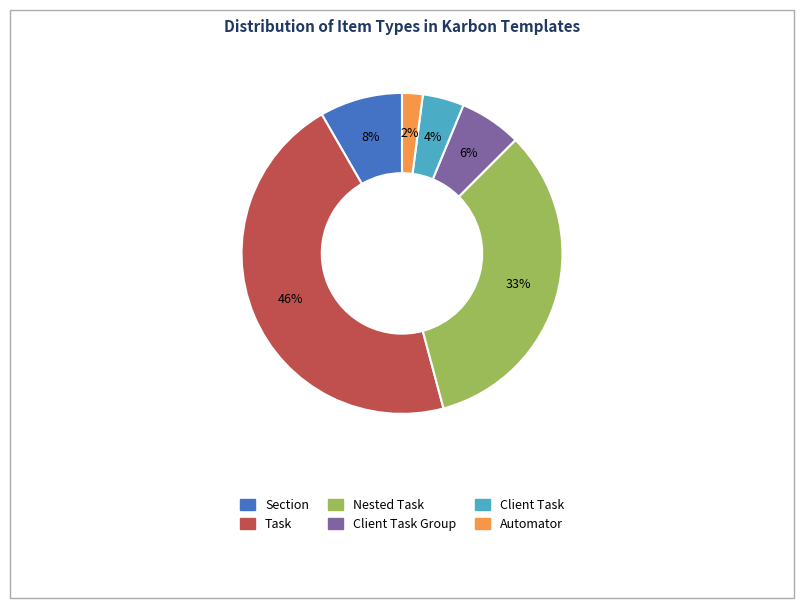

Between Client Task and Nested Task, which is larger?

Nested Task